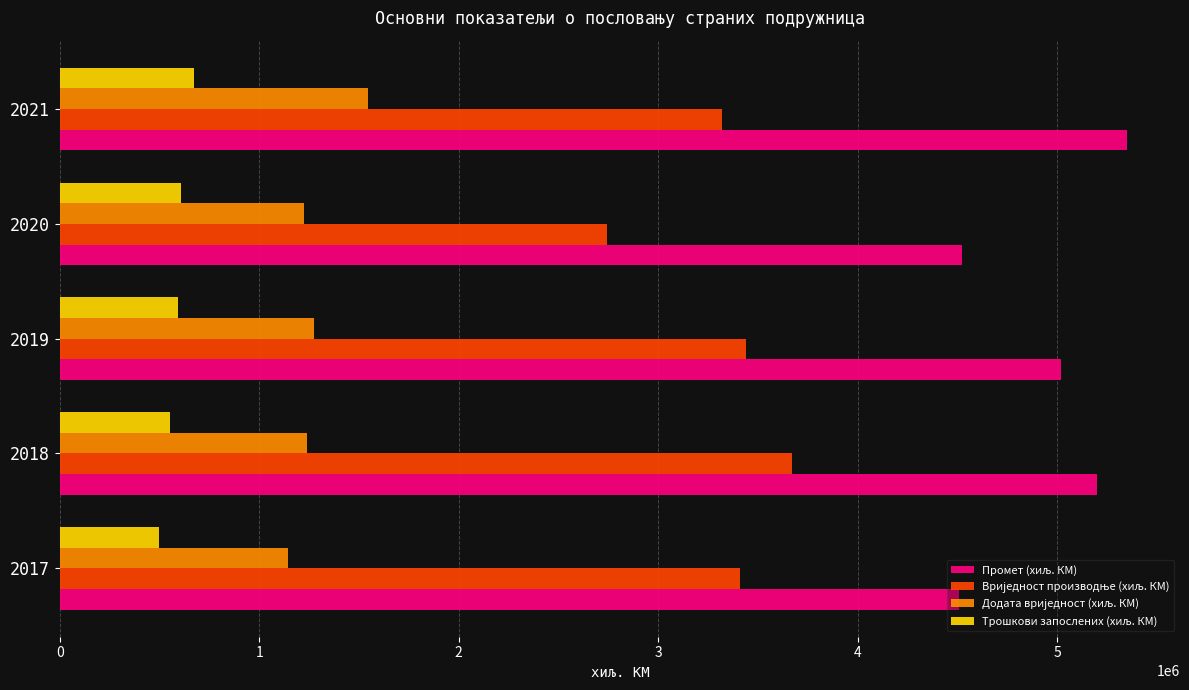

What is the greatest value displayed?

5348062